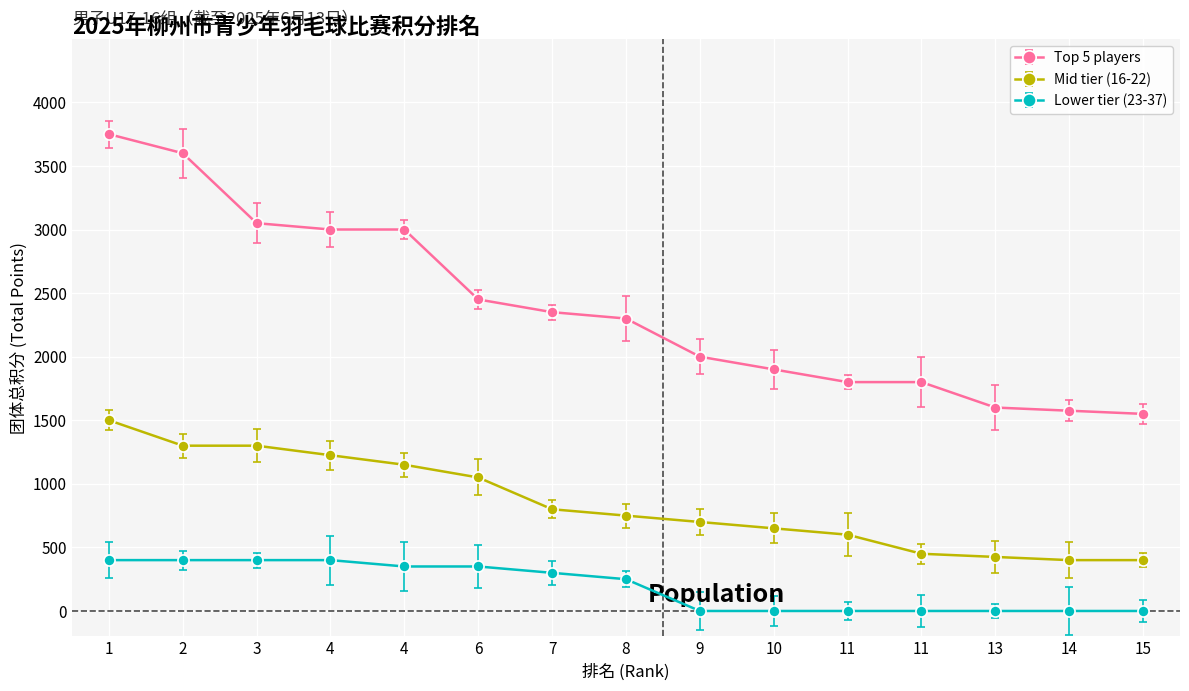

List the series in order of their overall mean, highest first.

Top 5 players, Mid tier (16-22), Lower tier (23-37)